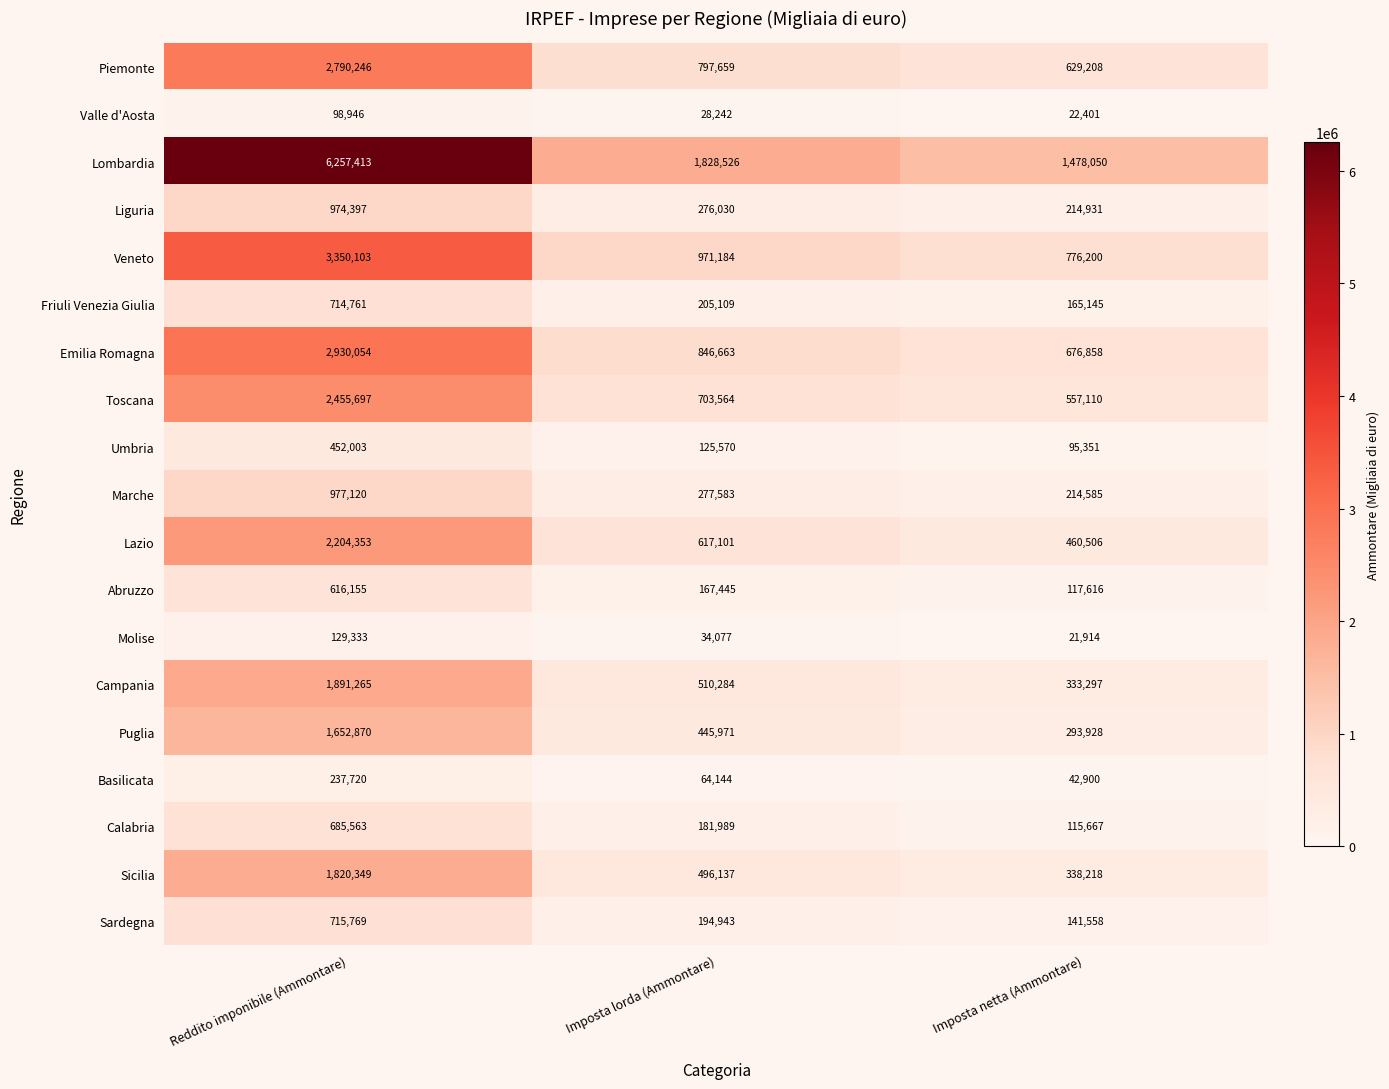

Rank the categories by Toscana value from highest to lowest.

Reddito imponibile (Ammontare), Imposta lorda (Ammontare), Imposta netta (Ammontare)